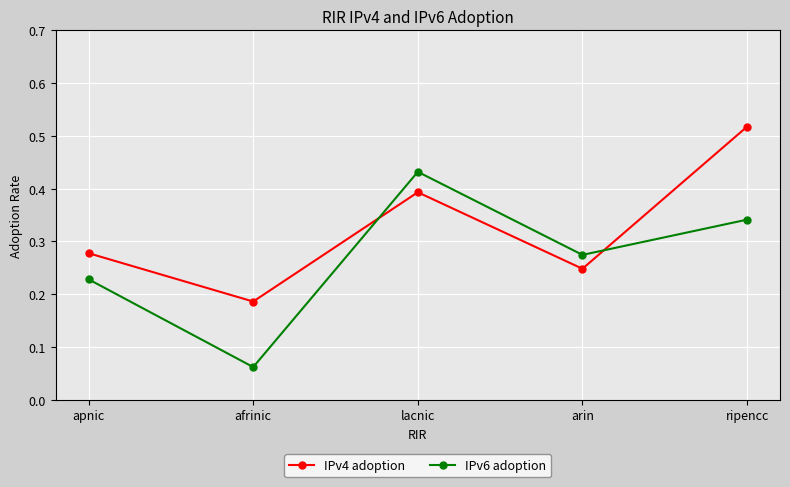

At how many categories does at least one series exceed 0?

5